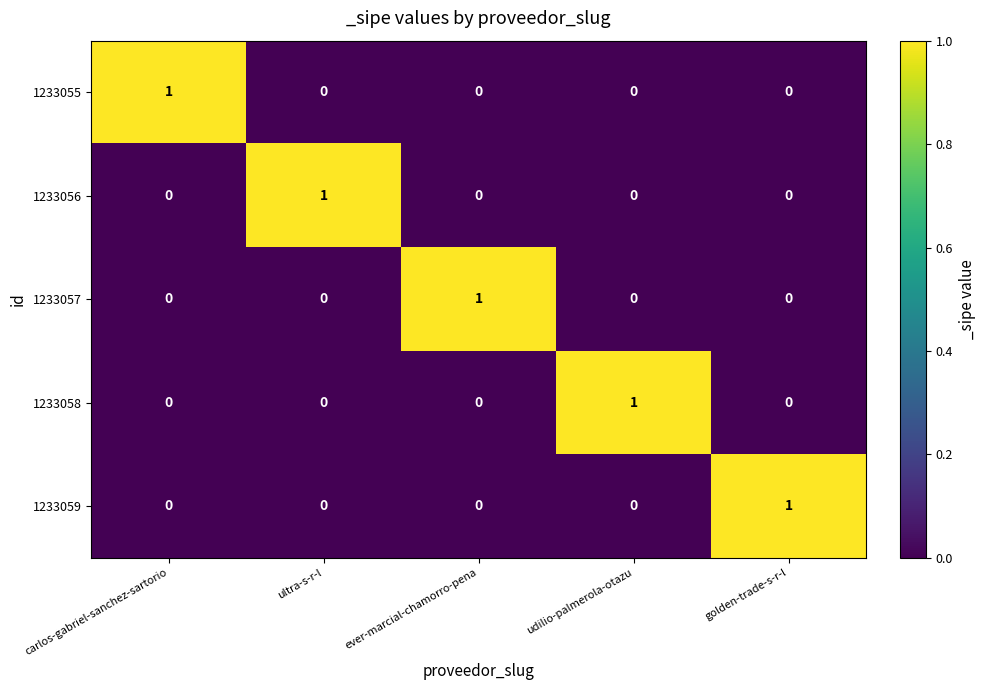

True or false: 1233059 has a value of -1 at udilio-palmerola-otazu.

False